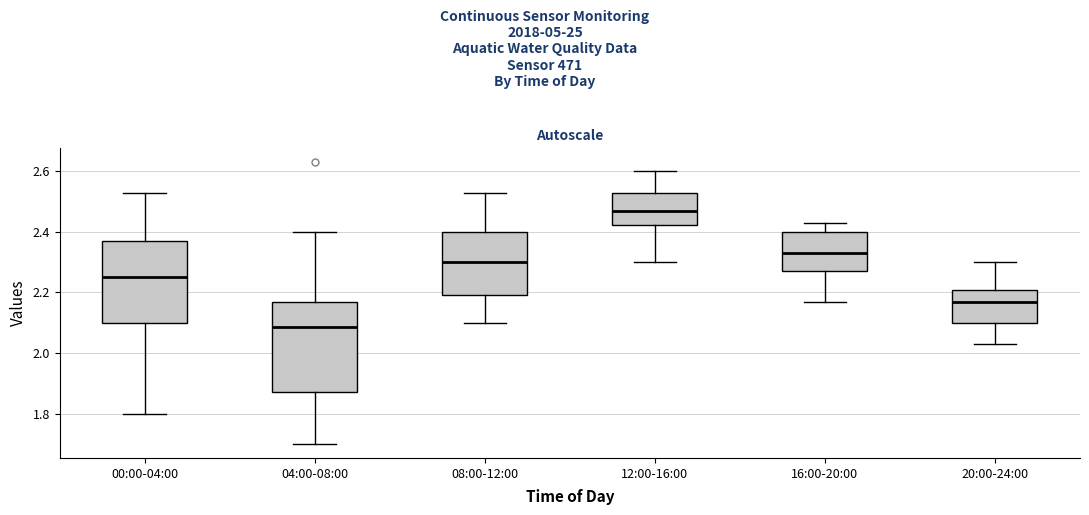

Which box's median line is the lowest?

04:00-08:00